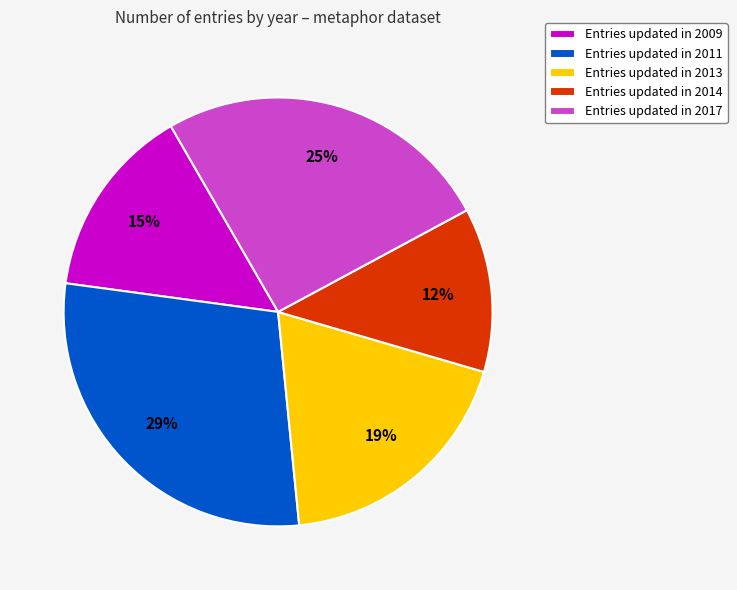

How many slices are in this pie chart?

5